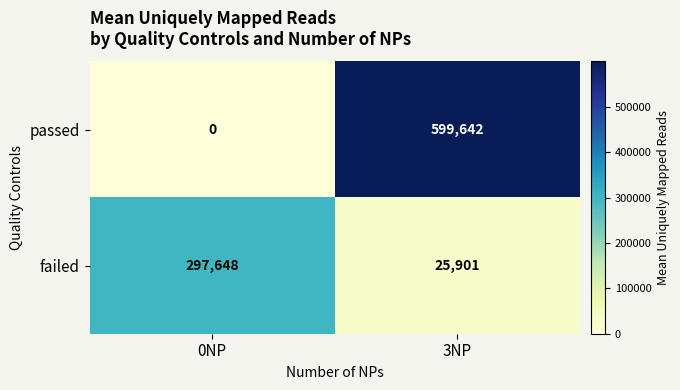

True or false: passed has a value of 599642 at 3NP.

True